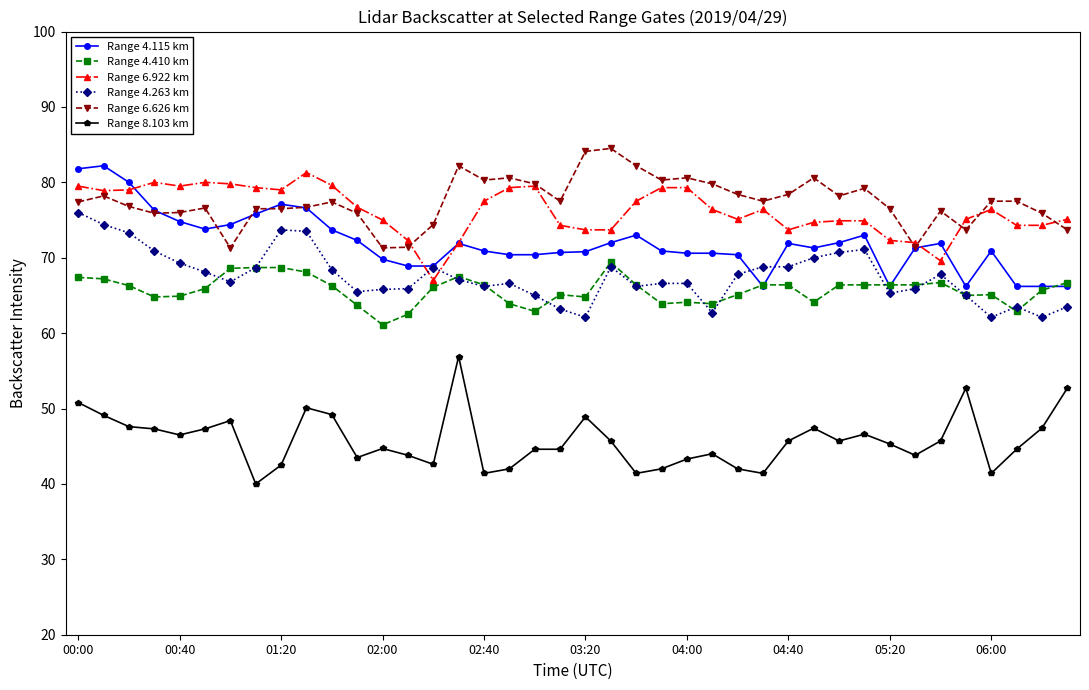

True or false: Range 6.626 km has more than 1 points higher than both neighbors.

True